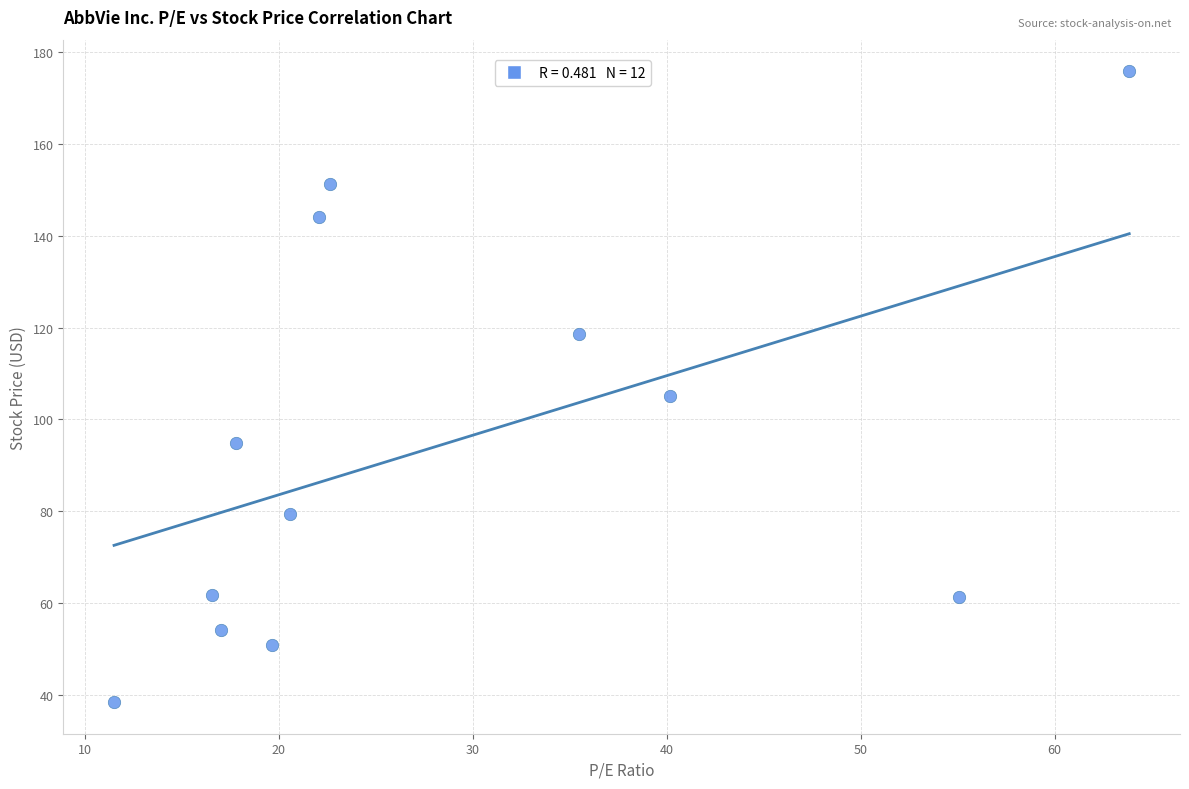

What is the average Y value?

94.7